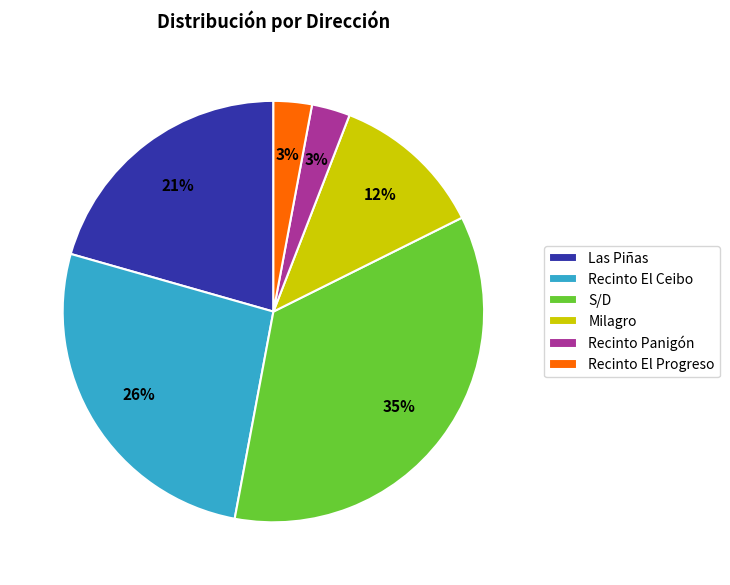

True or false: Recinto Panigón accounts for 3% of the total.

True